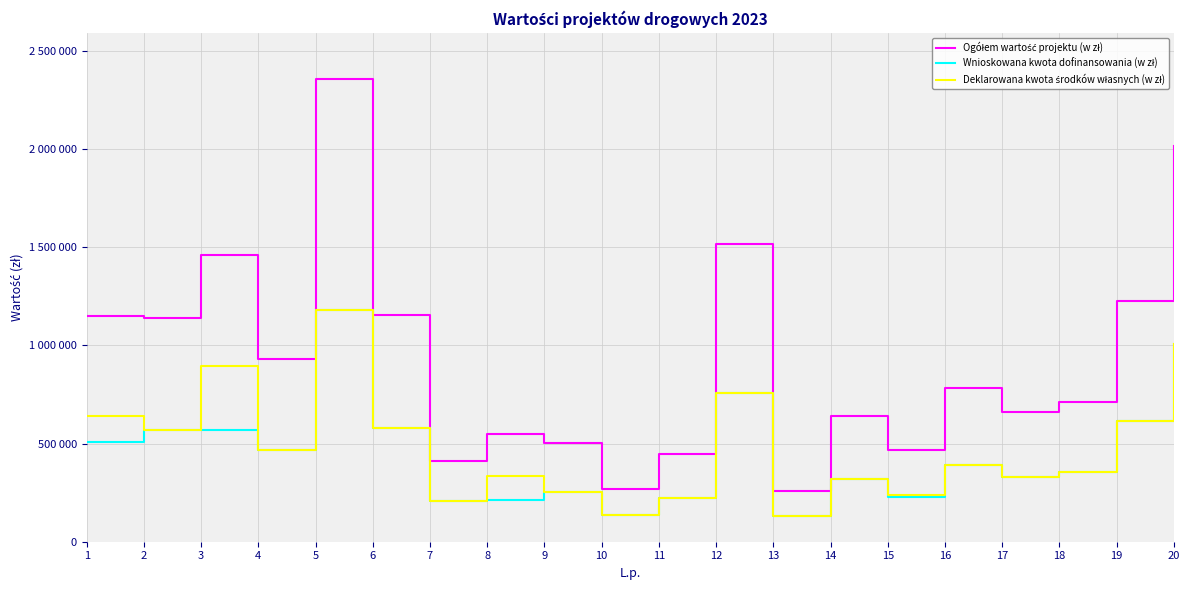

Is this an area chart (filled region under the line)?

No